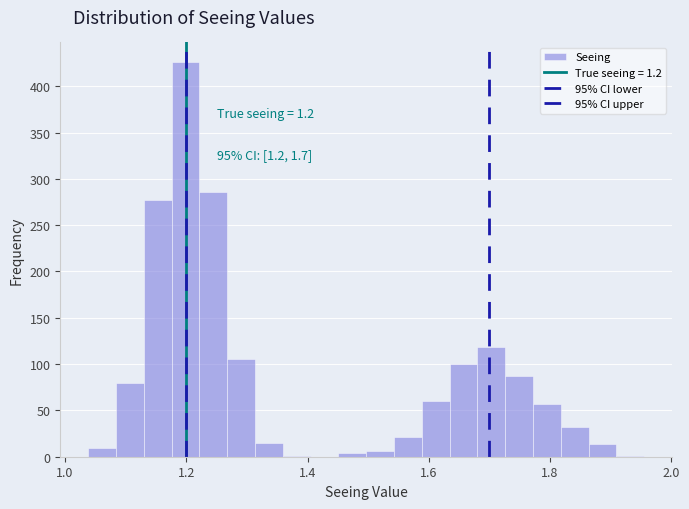

Around what value on the x-axis is the tallest bar? Give the approximate position of its centre, as read against the axis.

1.20